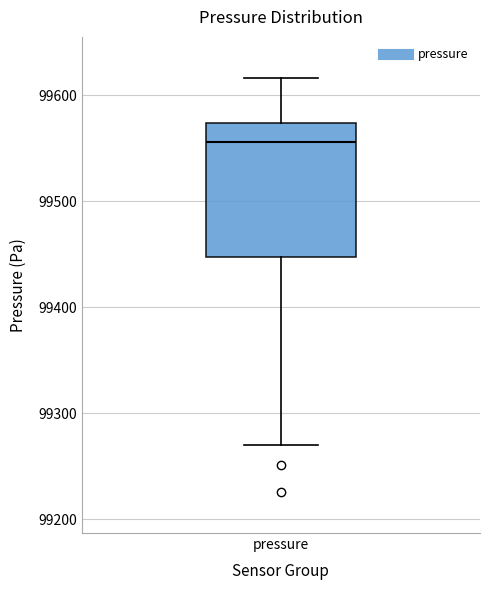

Read this box plot against the y-axis: the position of the median line, the range covered by the box, and the ends of both whiskers. The values are not printed on the chart, so give them approximately, as read against the axis.

median 99560, box 99450 to 99570, whiskers 99270 to 99620